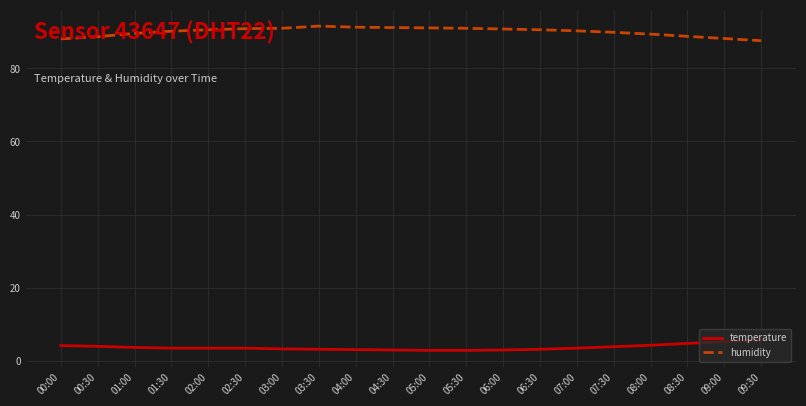

Rank the series by their maximum value, from lowest to highest.

temperature, humidity